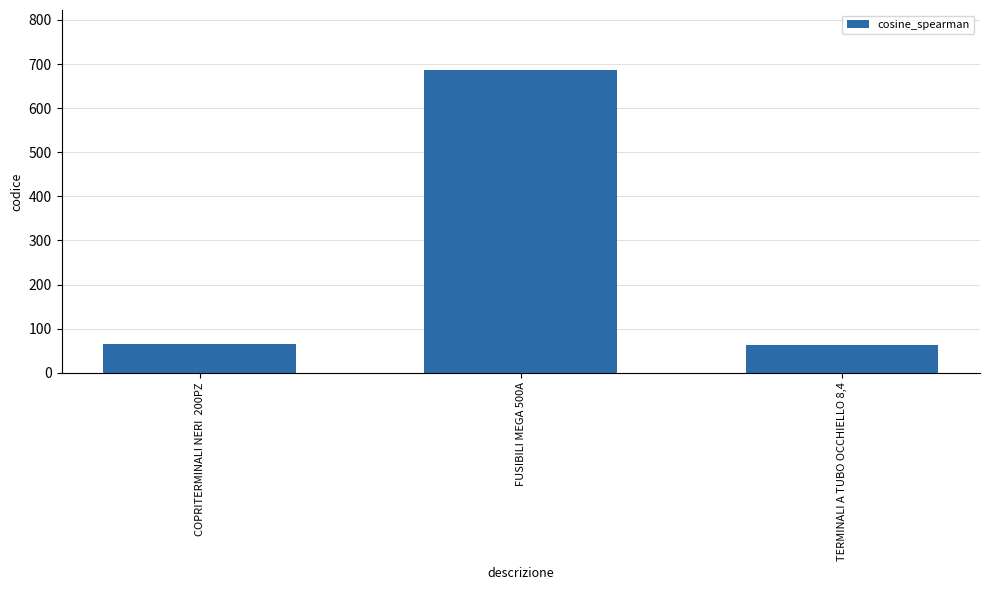

What is the maximum value shown in the chart?

685.5